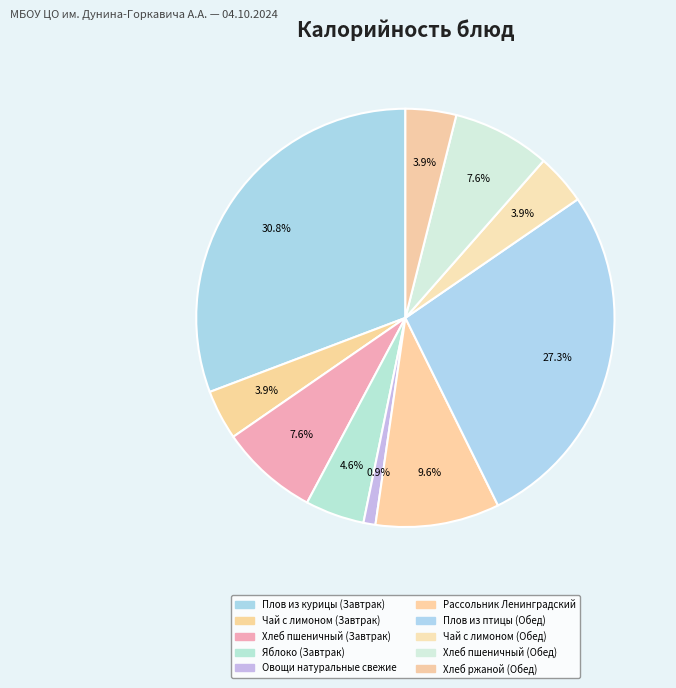

What is the largest slice in the pie chart?

Плов из курицы (Завтрак)